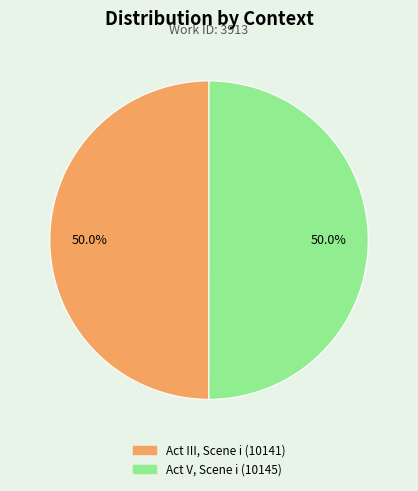

How much of the chart is everything except Act III, Scene i?

50.0%